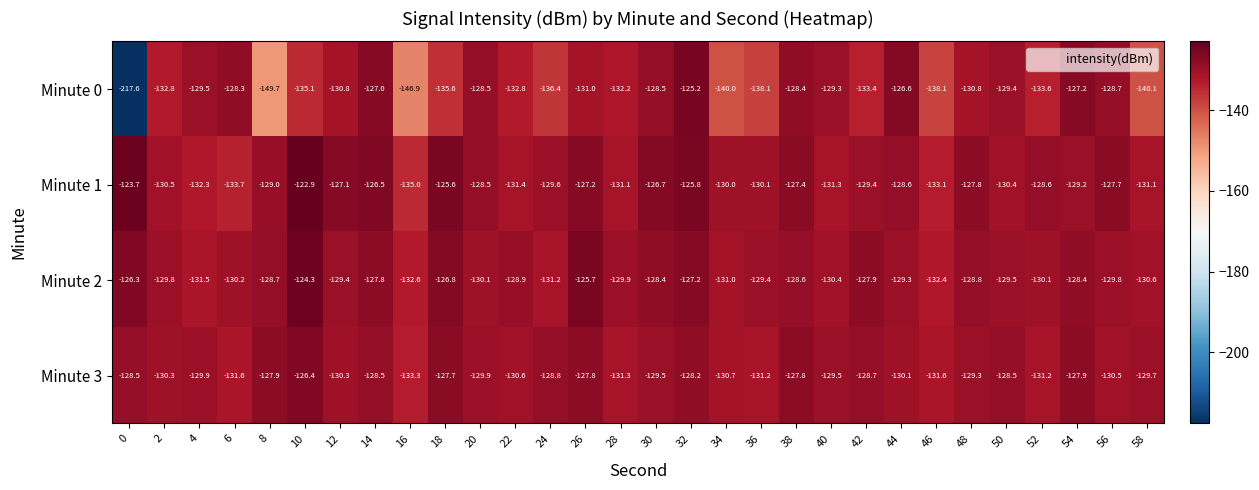

At which label is Minute 1 closest to -128?

48